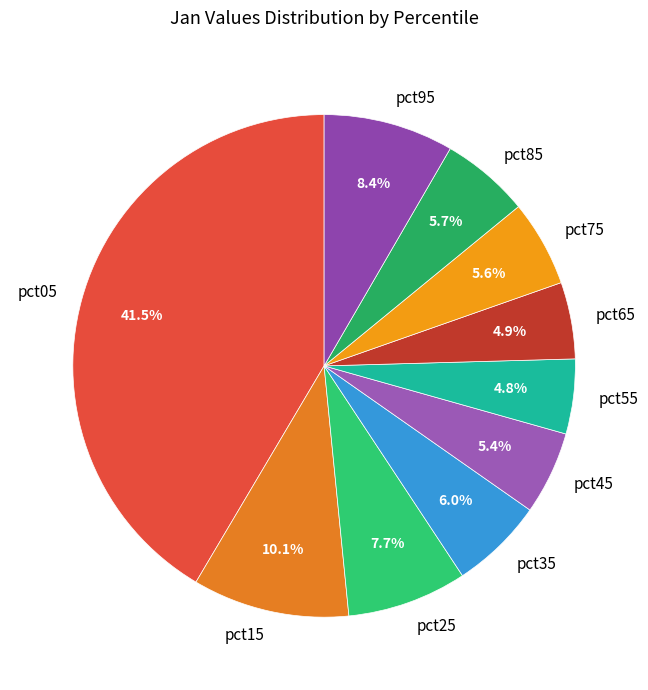

What is the largest slice in the pie chart?

pct05